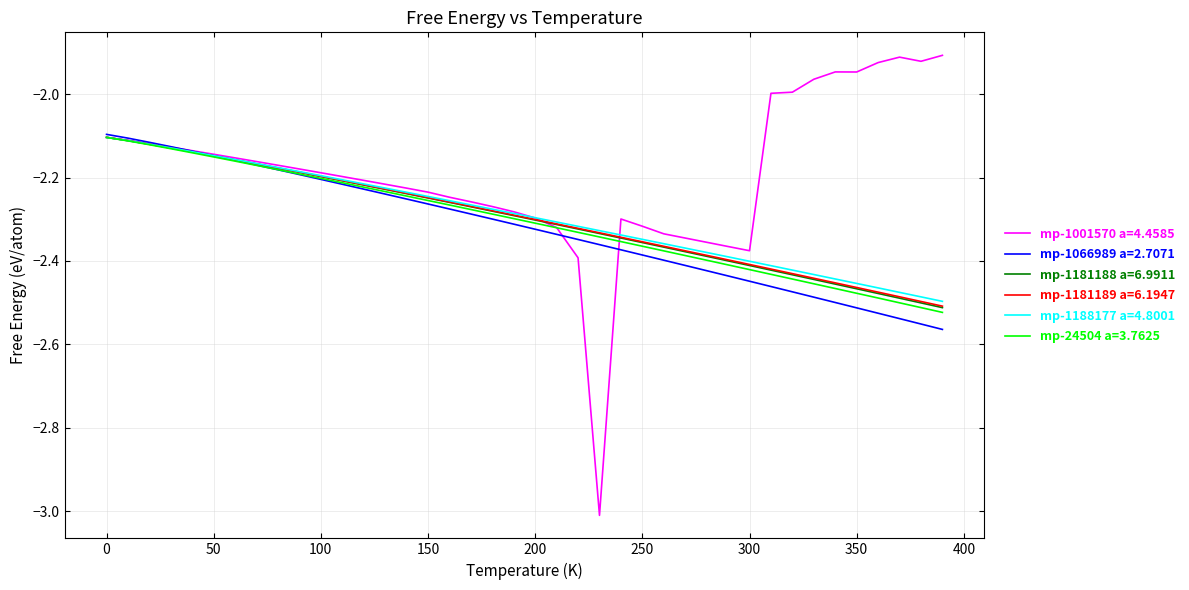

Which series has the widest spread of values?

mp-1001570 a=4.4585